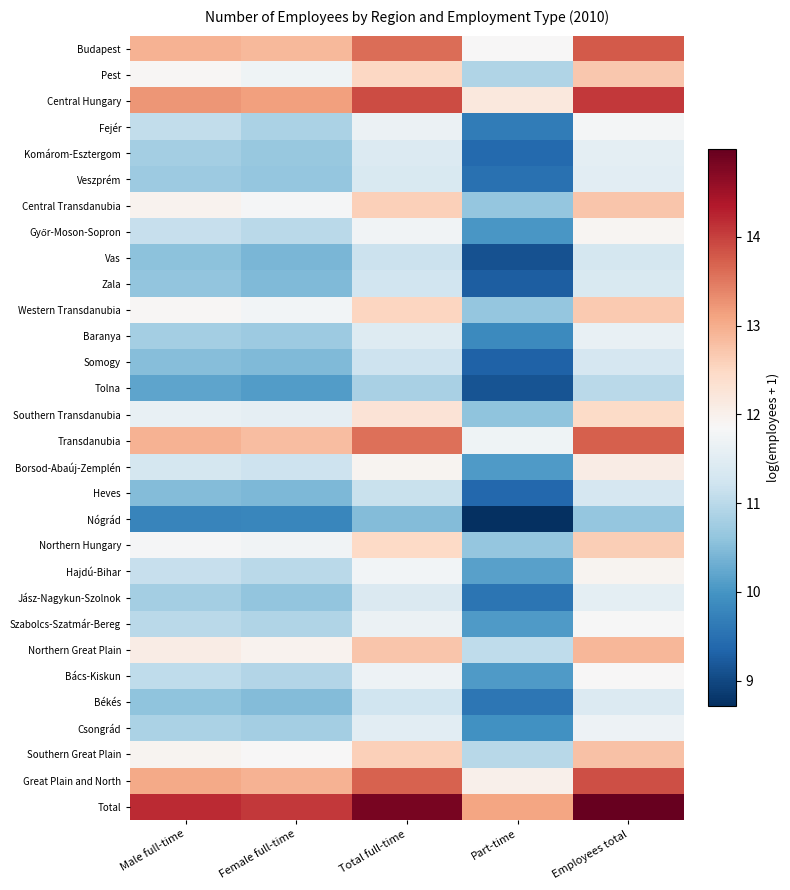

What is the spread (max minus min) of values at Part-time?

4.4